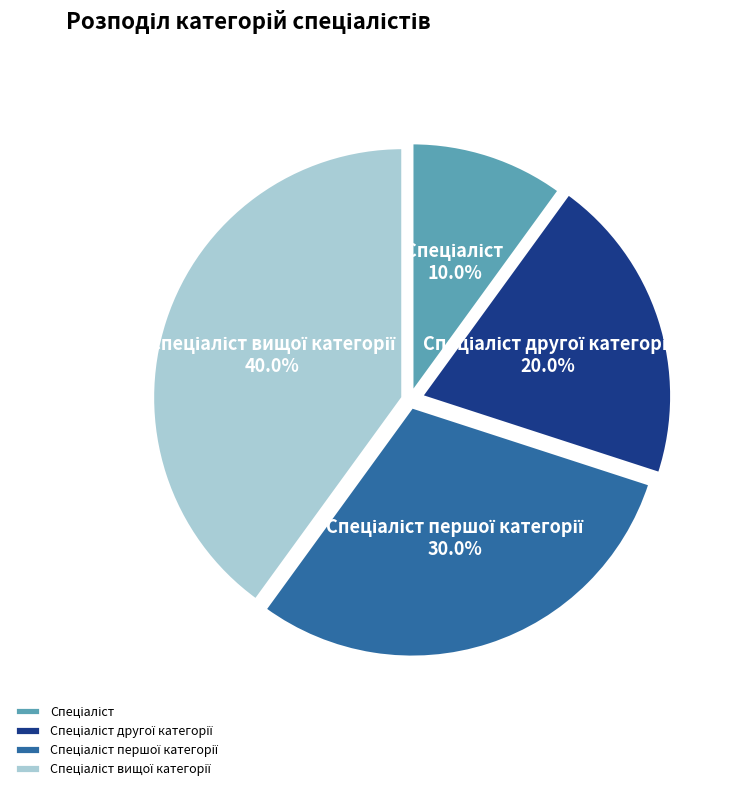

How many segments does this pie chart have?

4